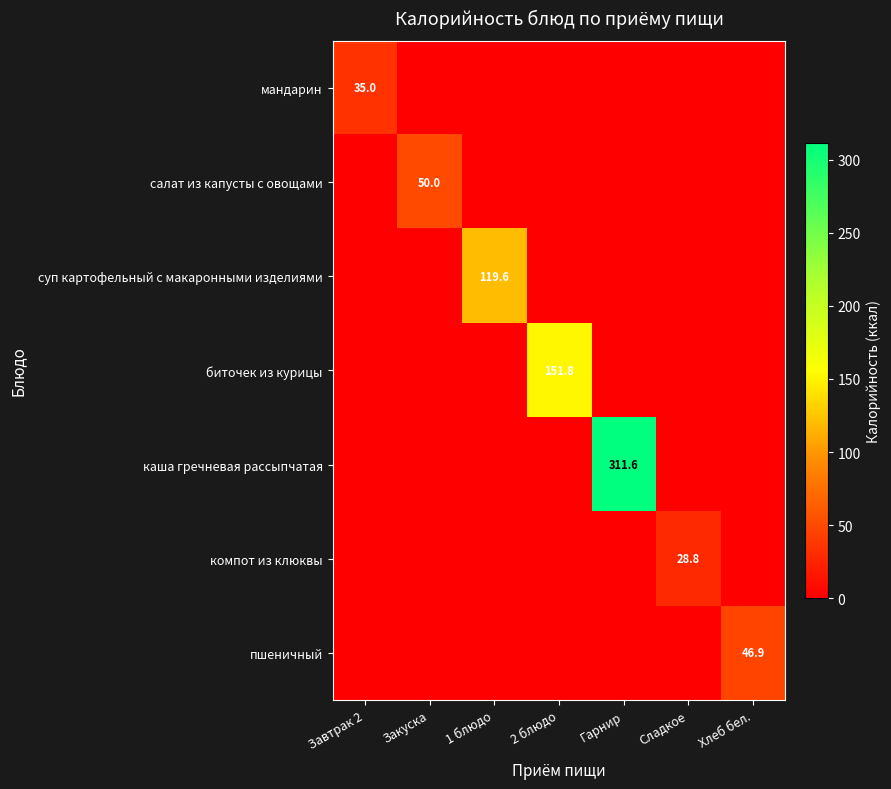

How many distinct data groups are displayed?

7